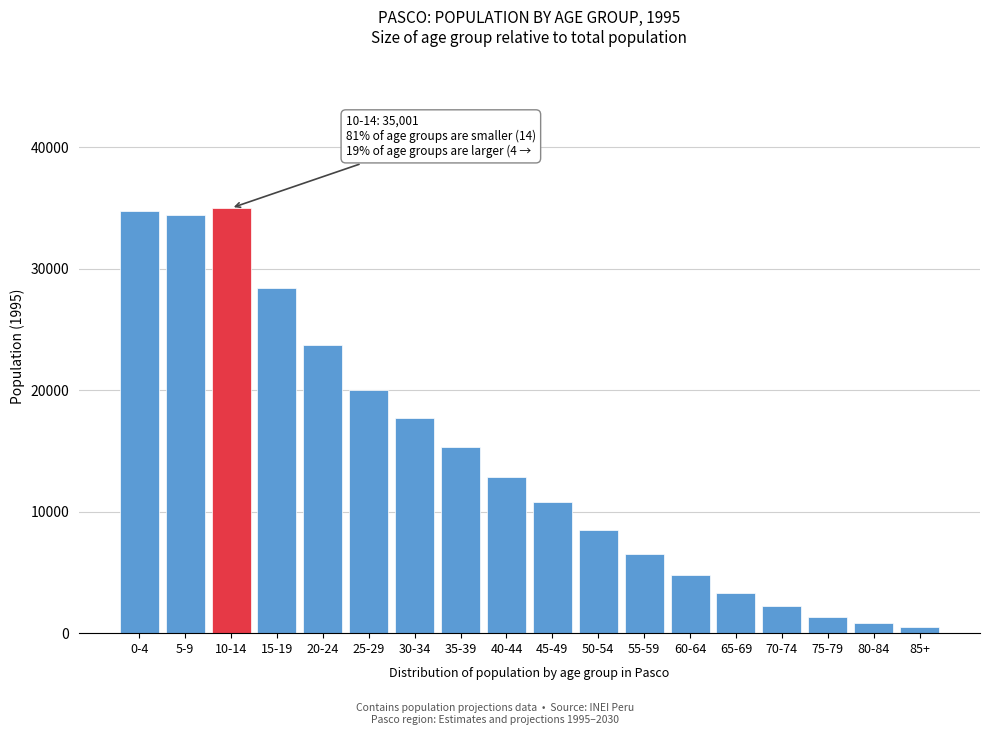

Reading right to left, extract all data points from this chart.

85+=486	80-84=871	75-79=1359	70-74=2213	65-69=3337	60-64=4810	55-59=6489	50-54=8525	45-49=10782	40-44=12825	35-39=15291	30-34=17738	25-29=20043	20-24=23688	15-19=28424	10-14=35001	5-9=34447	0-4=34770